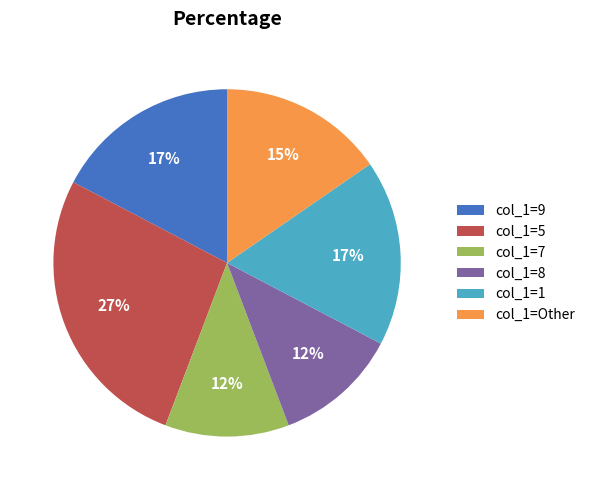

Which has a higher value, col_1=1 or col_1=8?

col_1=1